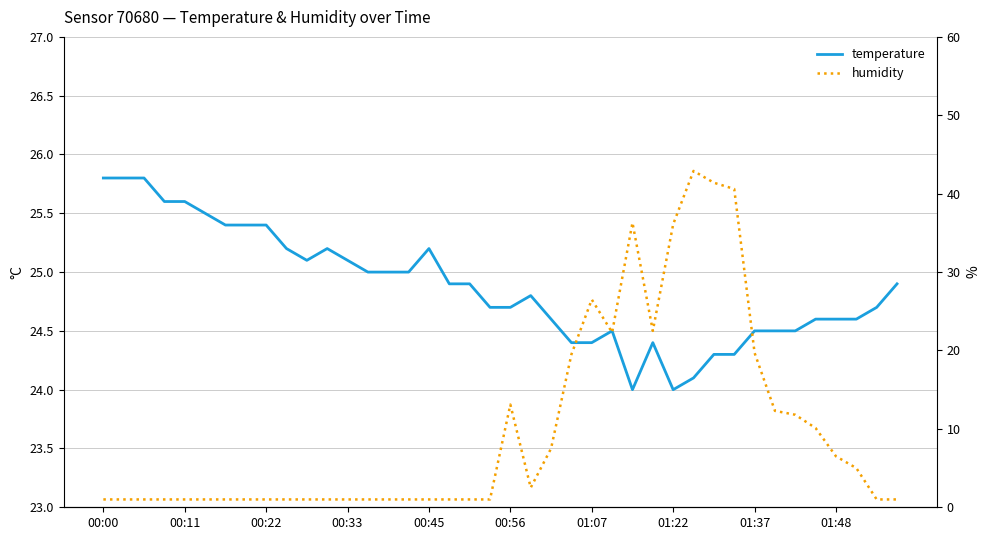

Is the value of temperature at 20 greater than the value of humidity at 29?

No